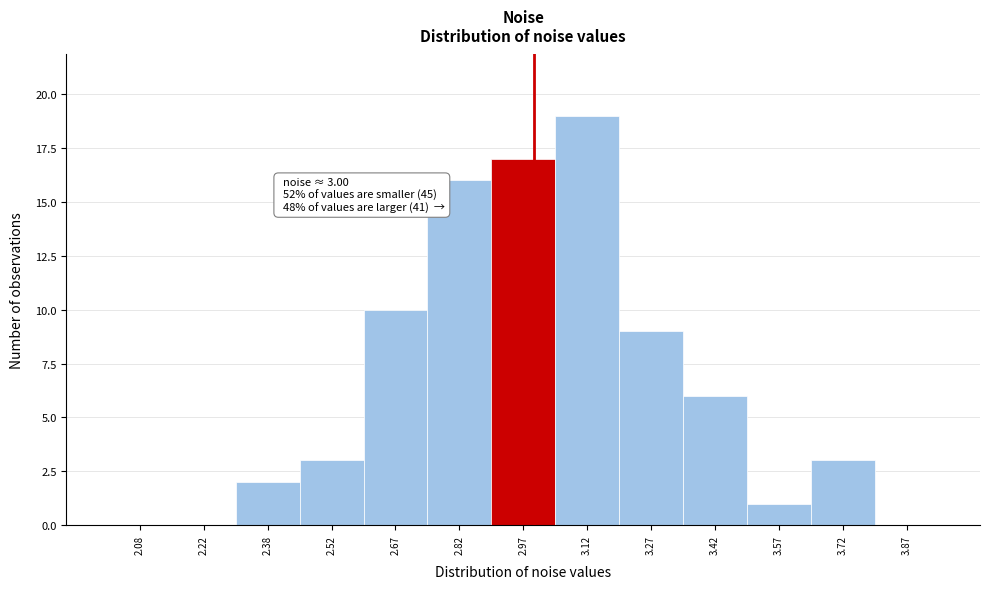

Which range on the x-axis has the tallest bar?

3.05 to 3.20